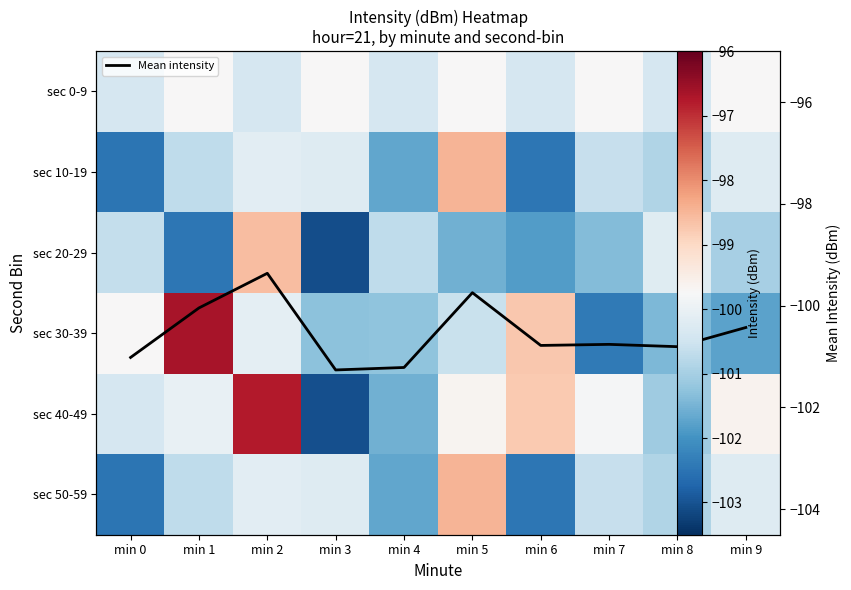

At which label does sec 20-29 first exceed -100?

min 2